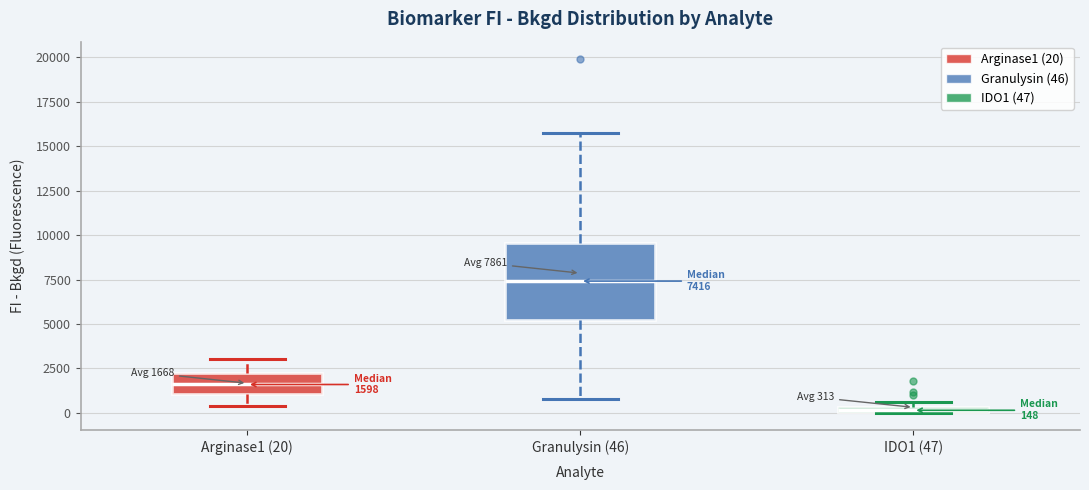

Which box is the tallest, from its lower edge to its upper edge?

Granulysin (46)